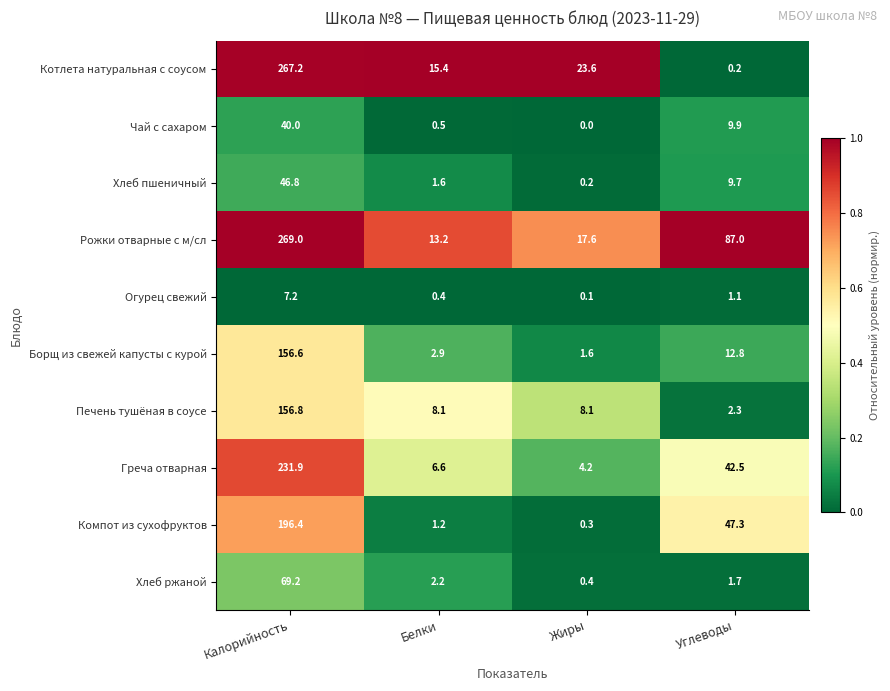

Which series has the widest spread of values?

Котлета натуральная с соусом